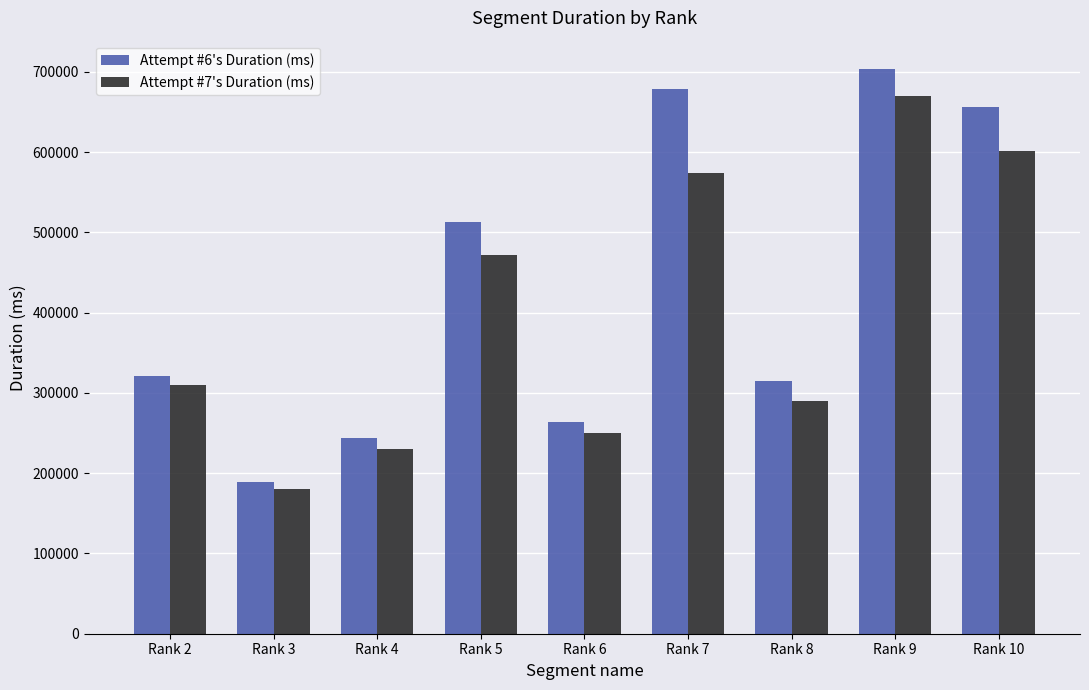

Rank the series by their maximum value, from highest to lowest.

Attempt #6's Duration (ms), Attempt #7's Duration (ms)